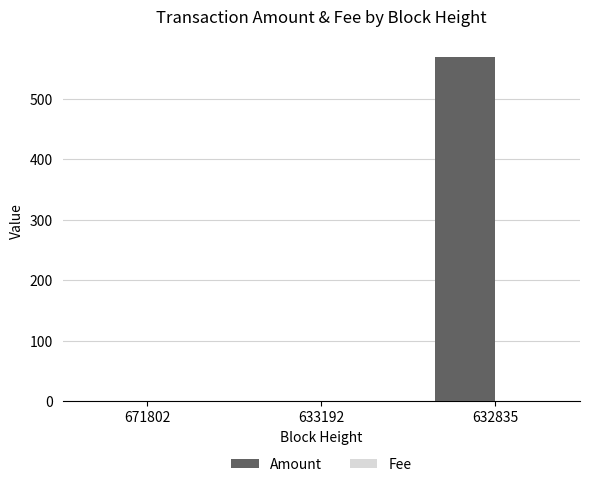

What is the average value of the Amount series?

189.9